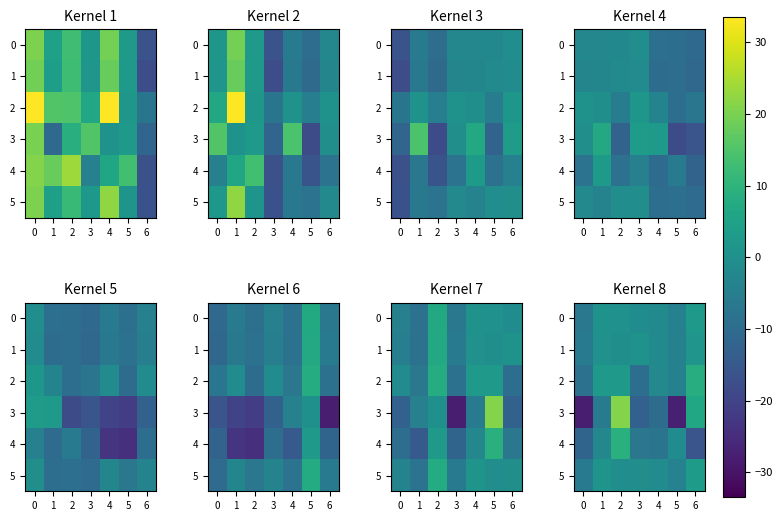

How many data points in 0 are less than -1?

3